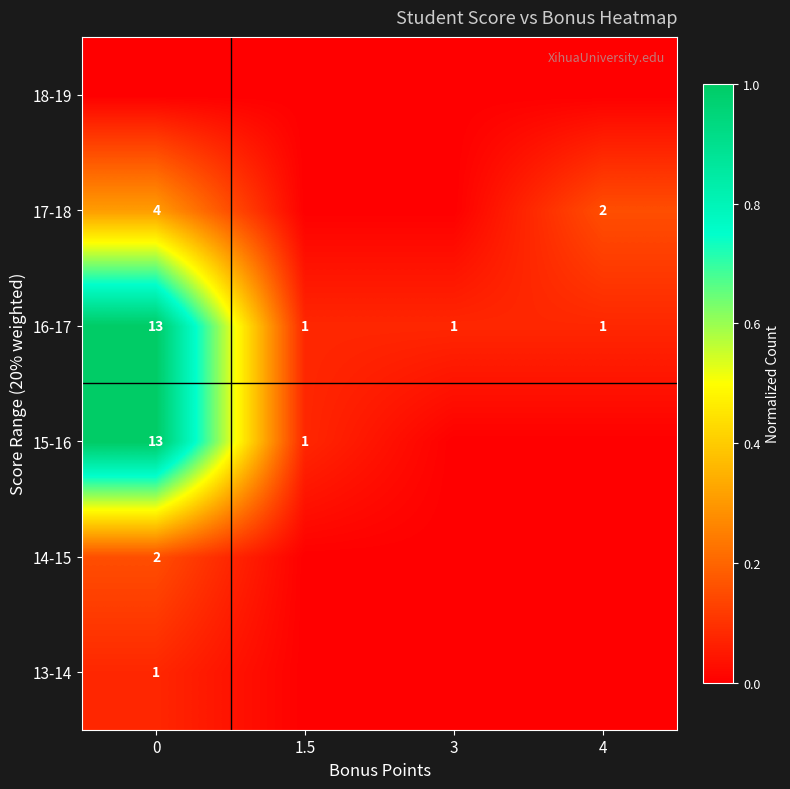

The 14-15 series shows 2 at 0. True or false?

True